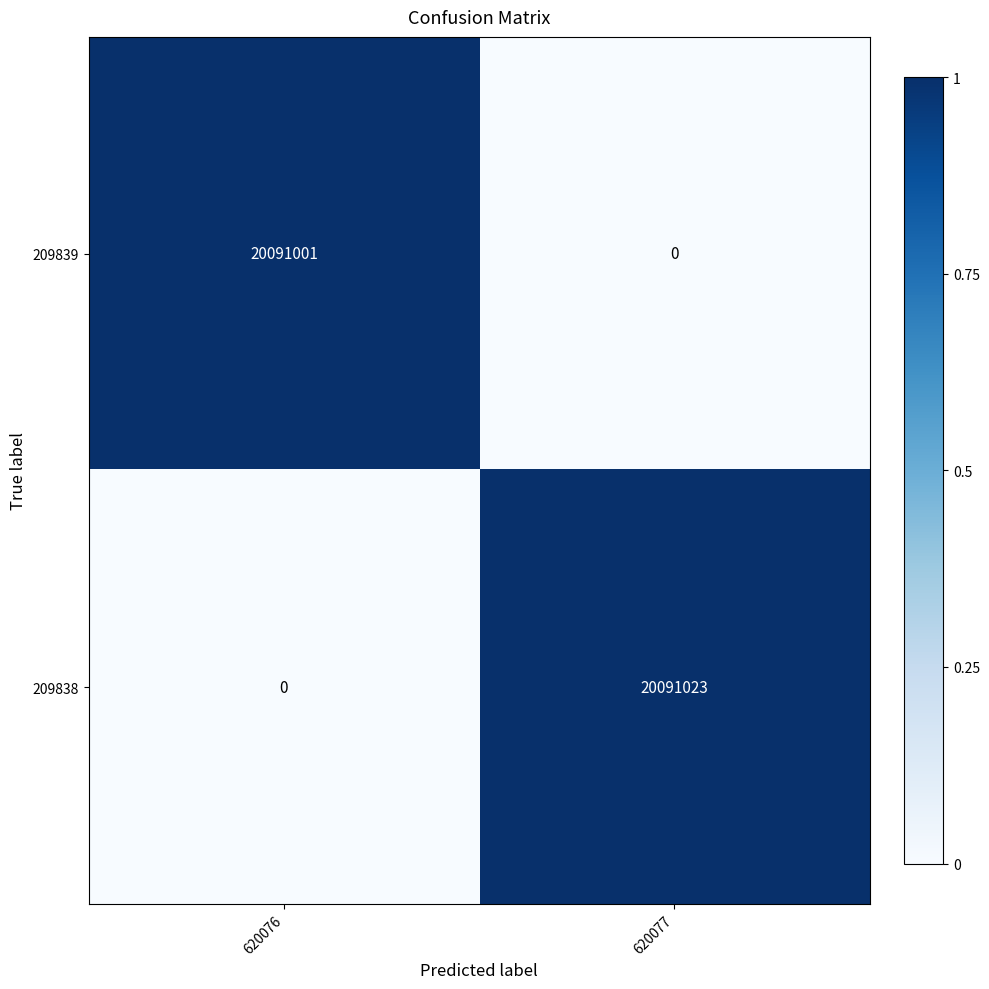

At how many categories does at least one series exceed 0?

2